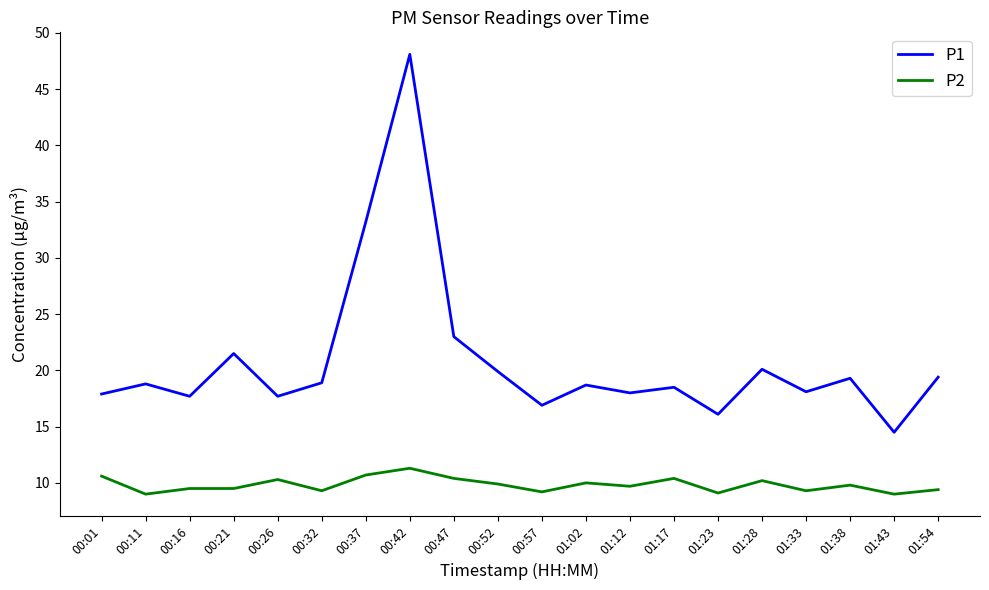

Which series has the widest spread of values?

P1